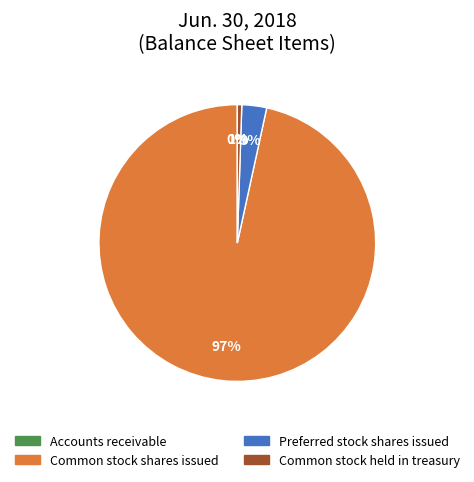

What percentage is the Preferred stock shares issued slice, to the nearest percent?

3%